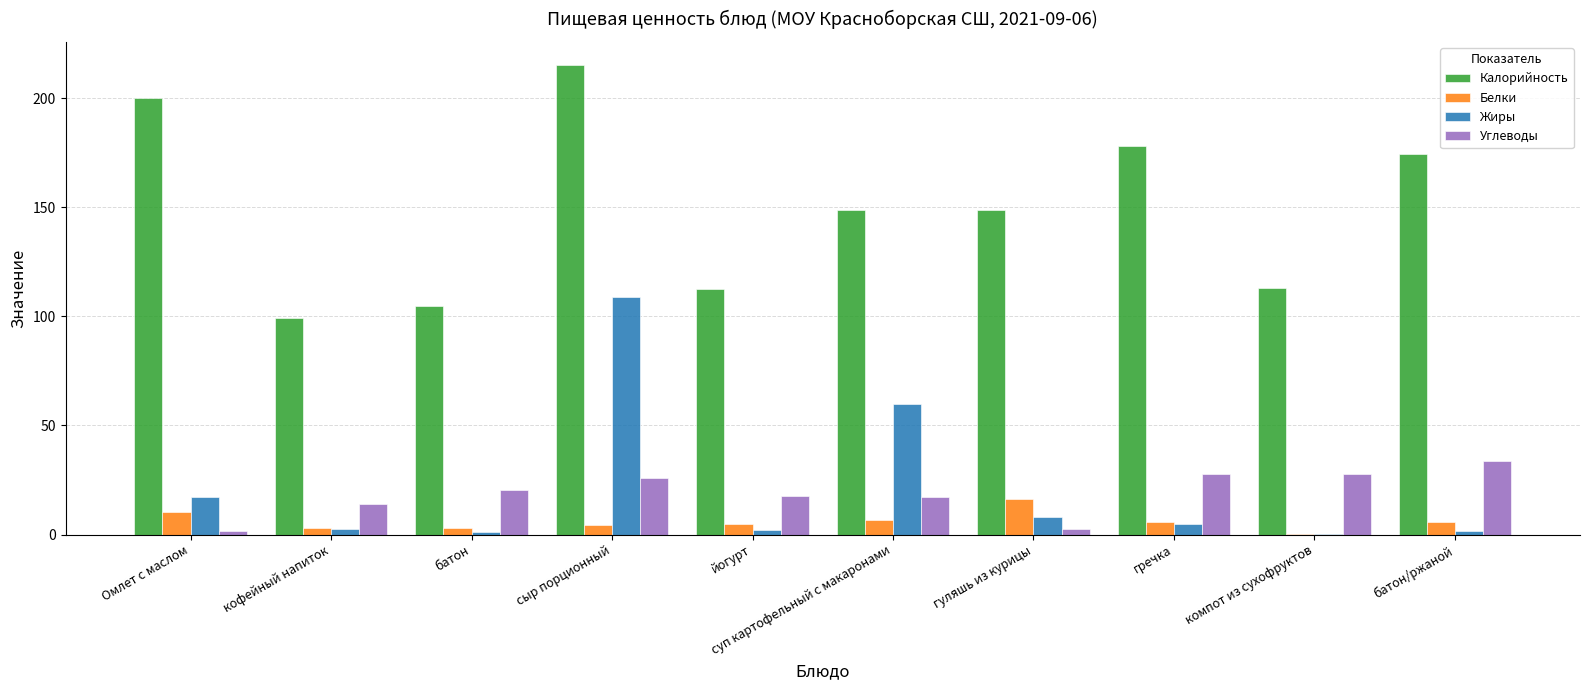

True or false: Жиры has a value of 109.0 at сыр порционный.

True